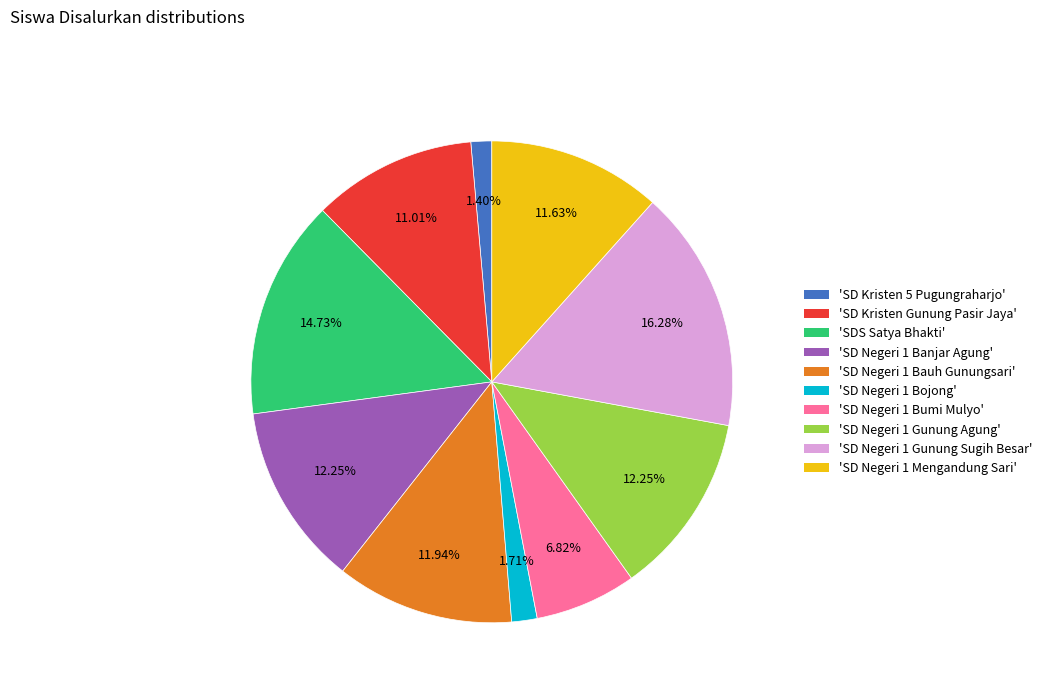

Is there a majority slice in this chart?

No